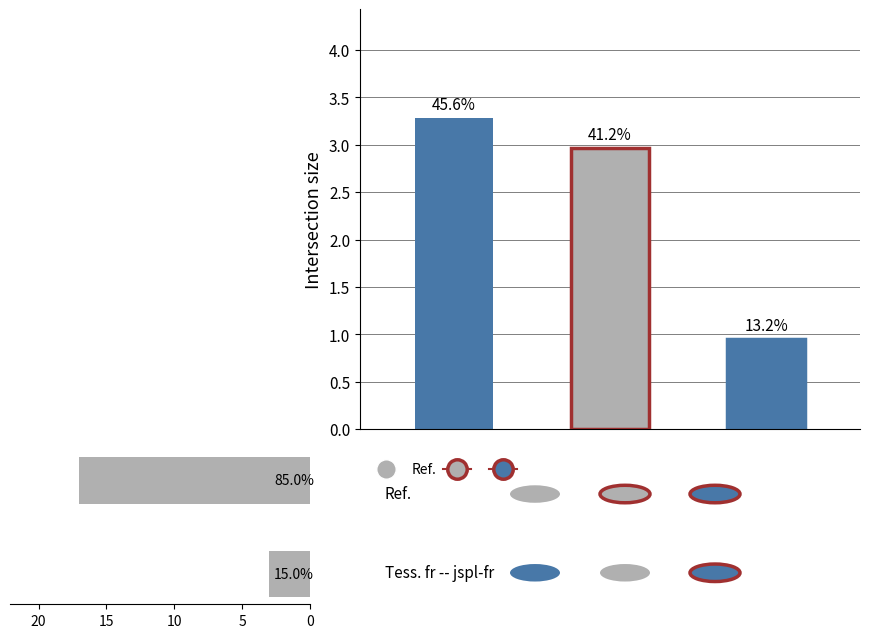

What is the value of the 1st bar from the left?

3